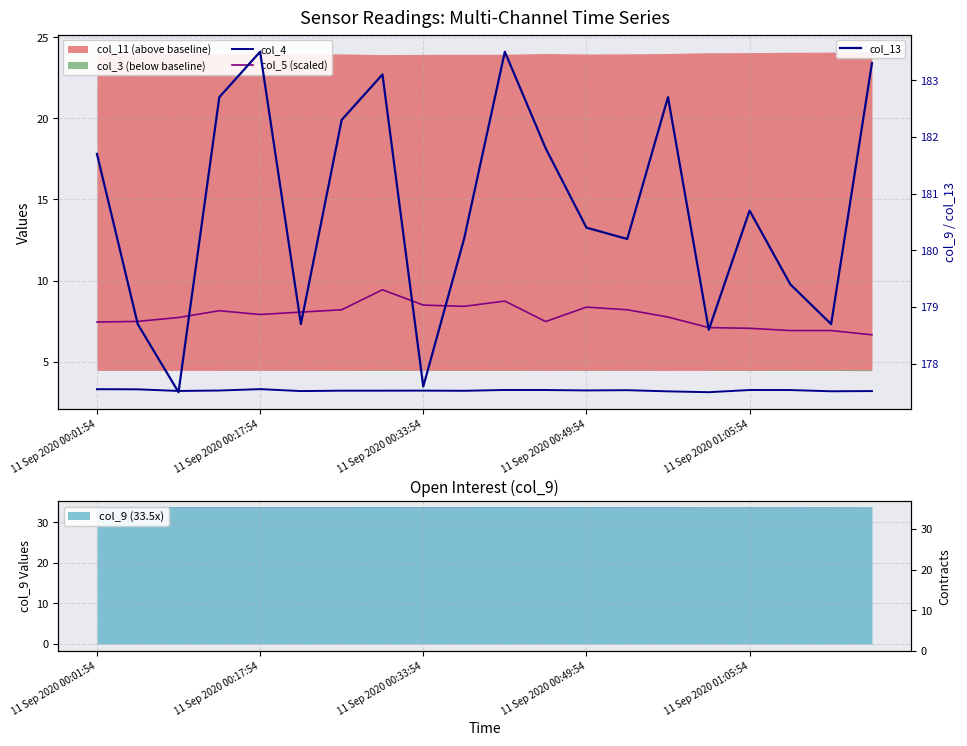

True or false: col_4 and col_13 cross at least once.

False